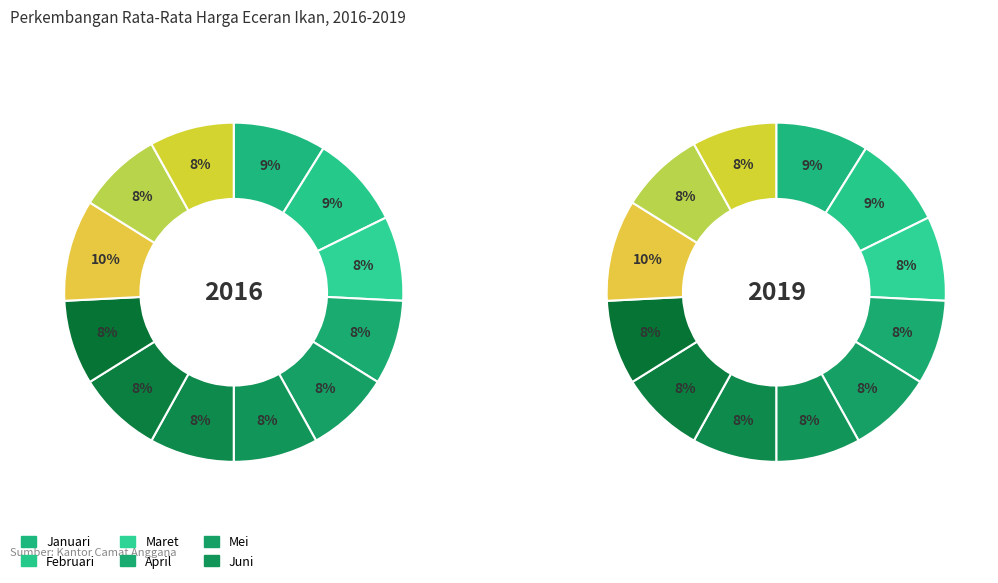

What is the largest slice in the pie chart?

Oktober